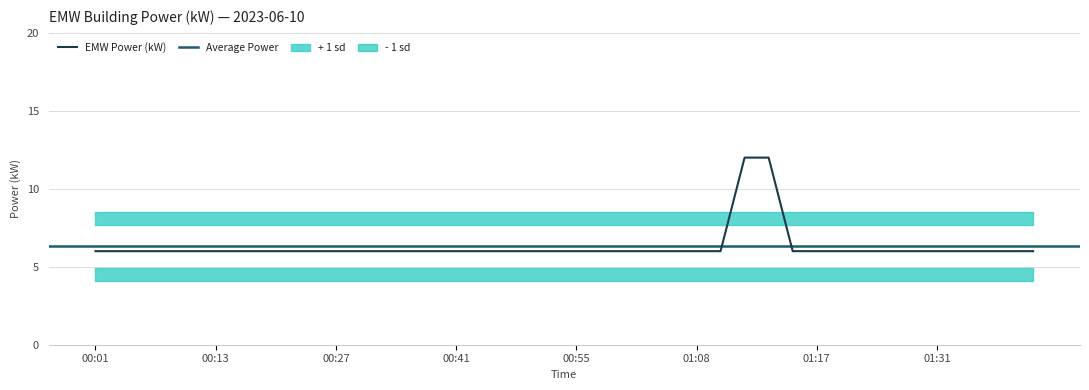

What is the label of the 1st point from the left?

00:01